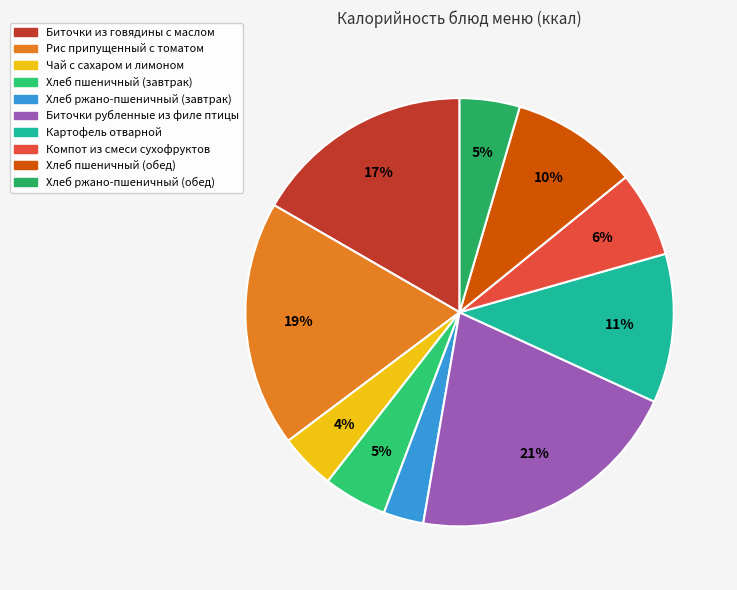

Is it true that Хлеб пшеничный (завтрак) is 5% of the pie?

True